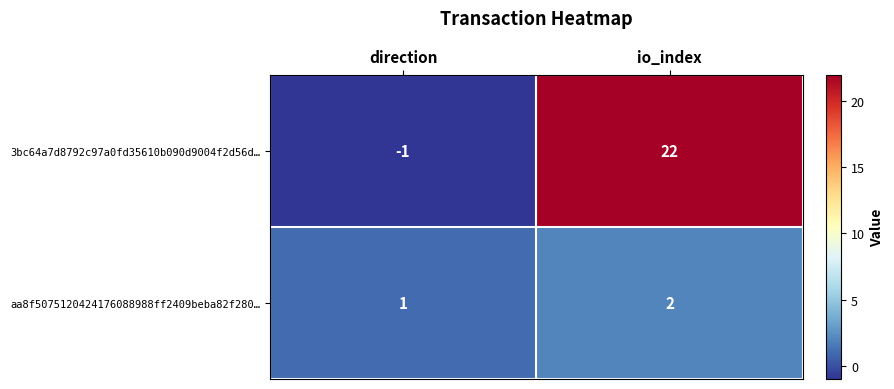

Which series changed the most between direction and io_index?

3bc64a7d8792c97a0fd35610b090d9004f2d56d…